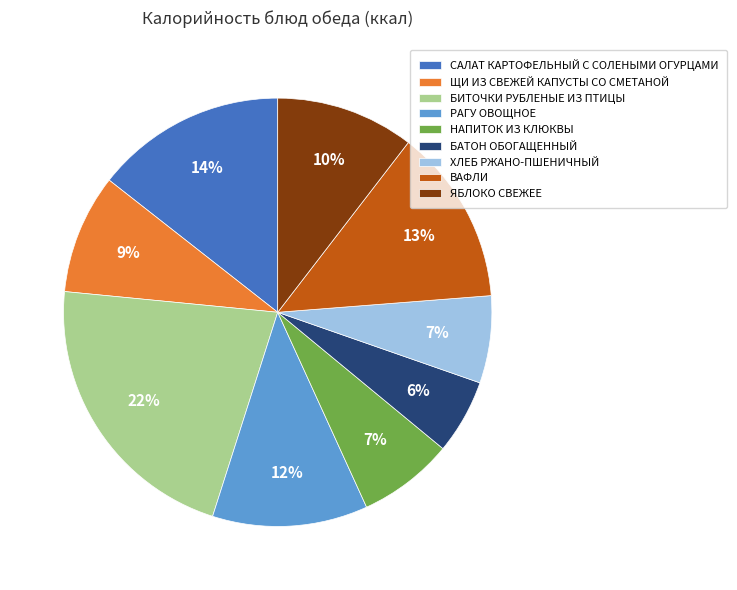

To the nearest percent, what is the difference between the largest and smallest slice percentages?

16%